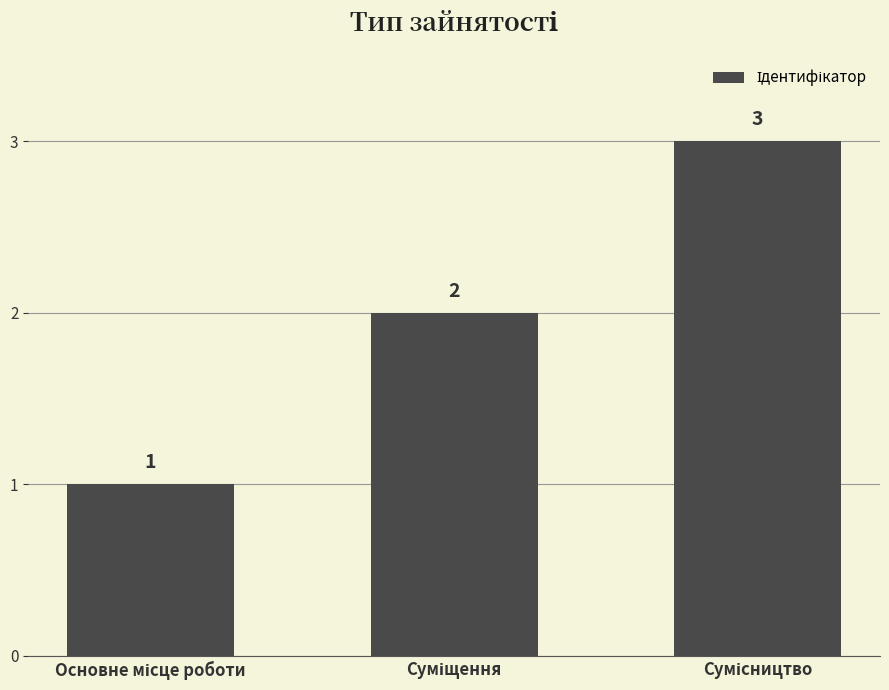

How many values are between 1 and 3?

3